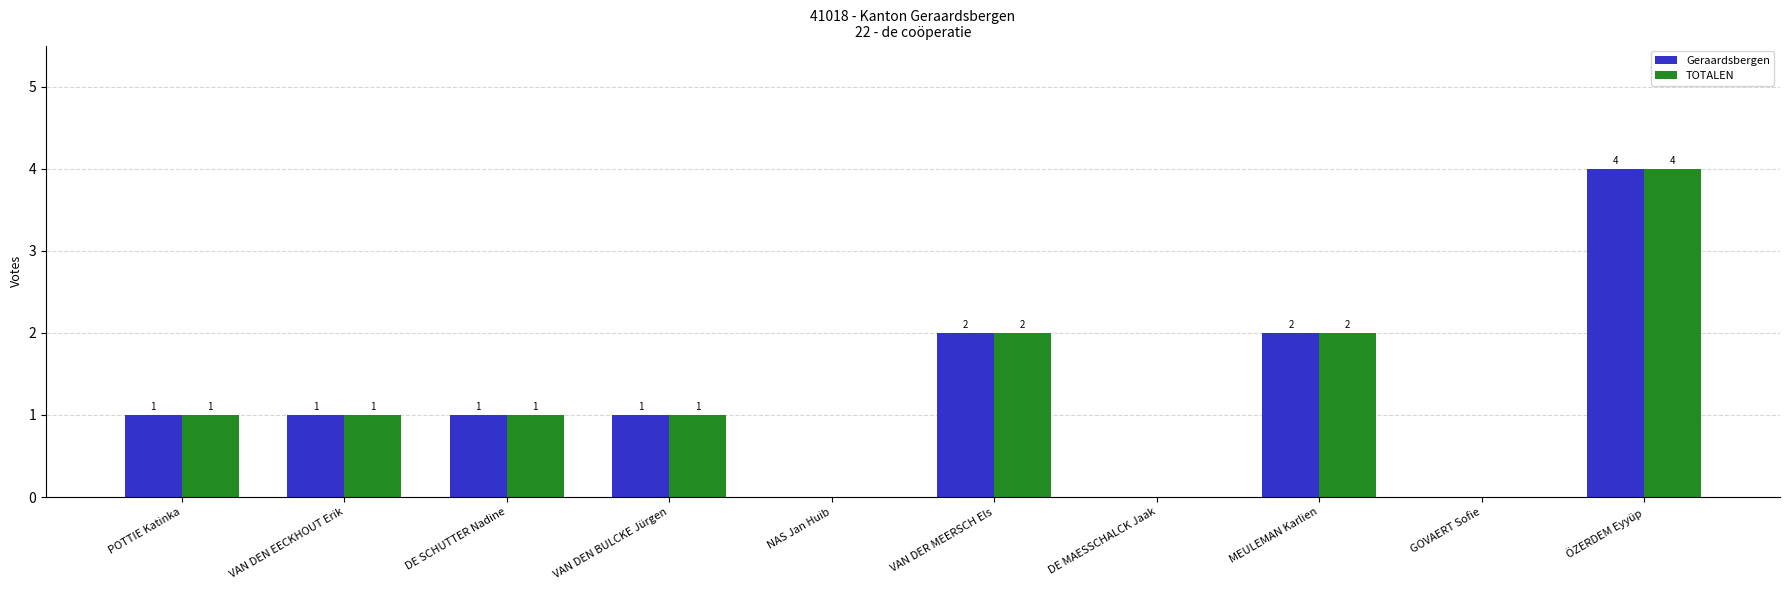

How many Geraardsbergen values are between 0 and 2?

9